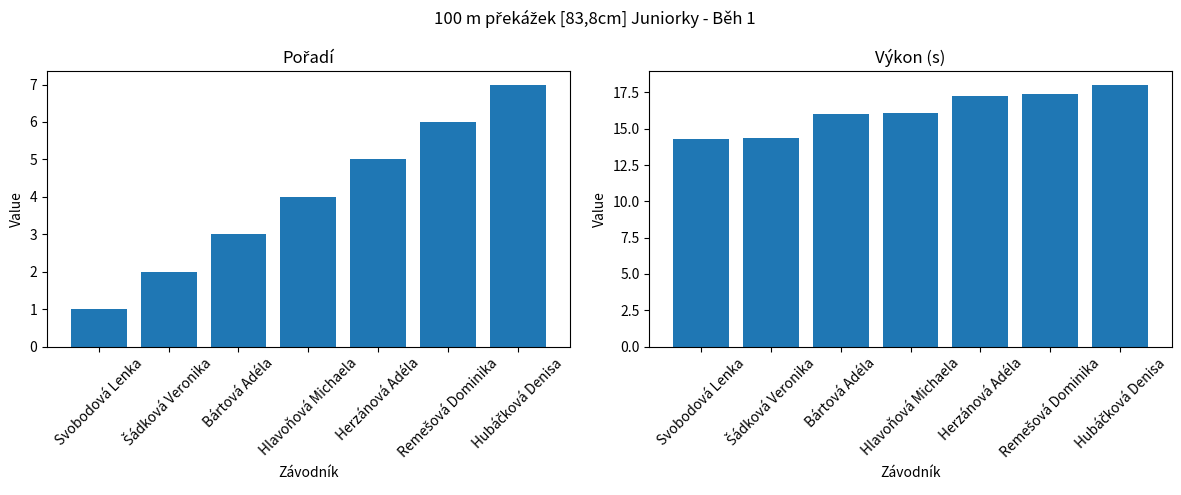

Rank the series by their maximum value, from lowest to highest.

Pořadí, Výkon